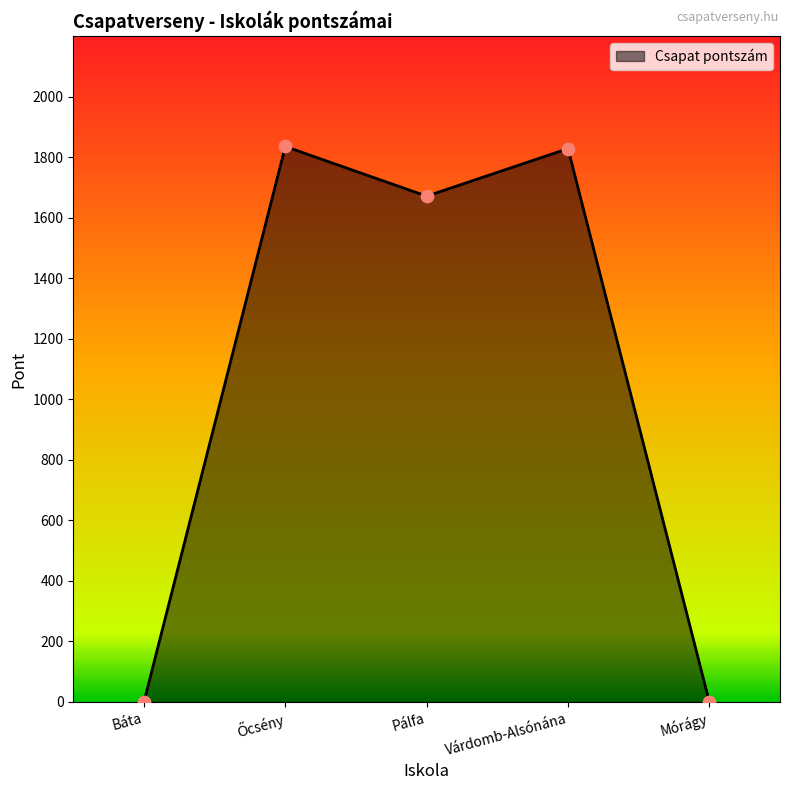

Between Pálfa and Várdomb-Alsónána, which is larger?

Várdomb-Alsónána